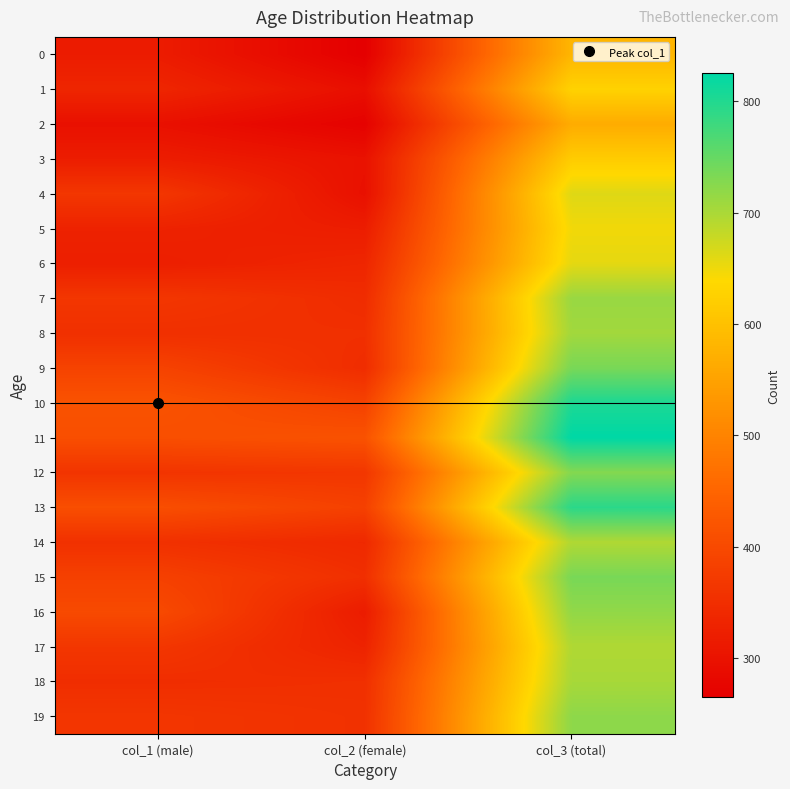

At col_3 (total), list the series in order from smallest to largest.

2, 0, 3, 1, 5, 6, 4, 14, 17, 18, 8, 7, 16, 19, 12, 9, 15, 13, 10, 11